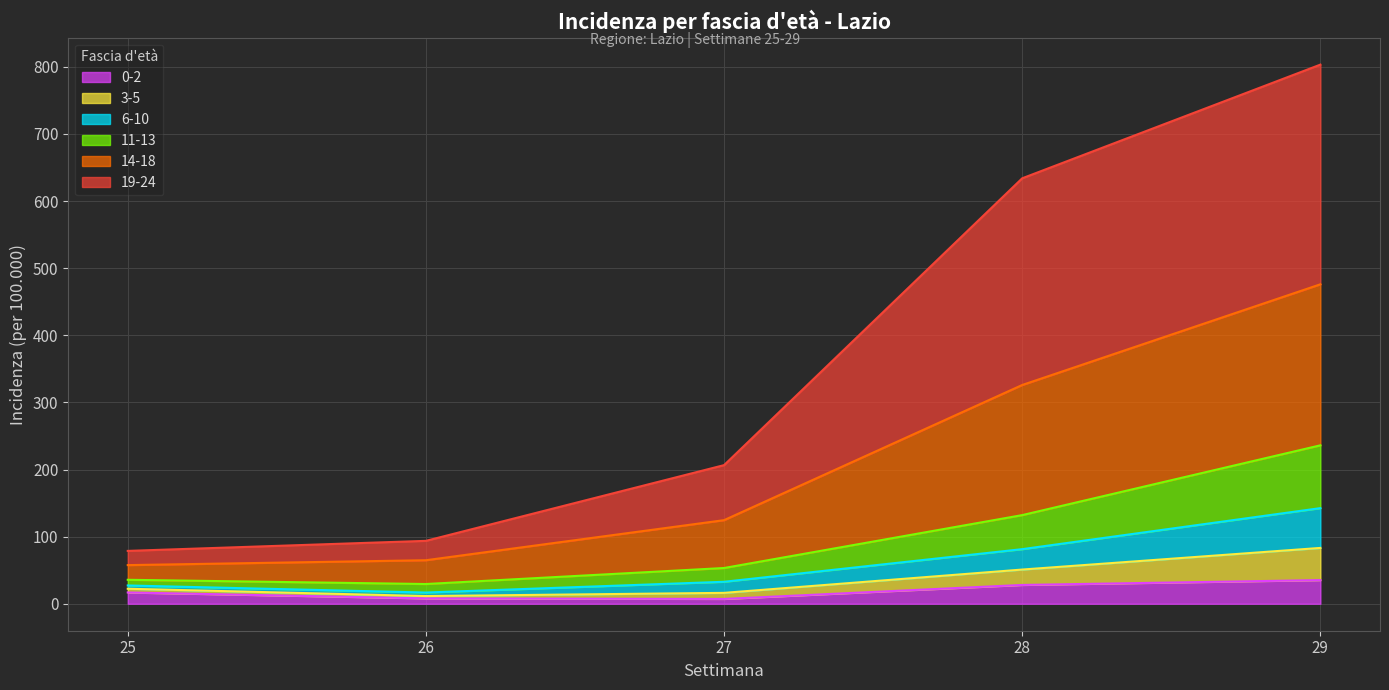

How many lines are shown in the chart?

6